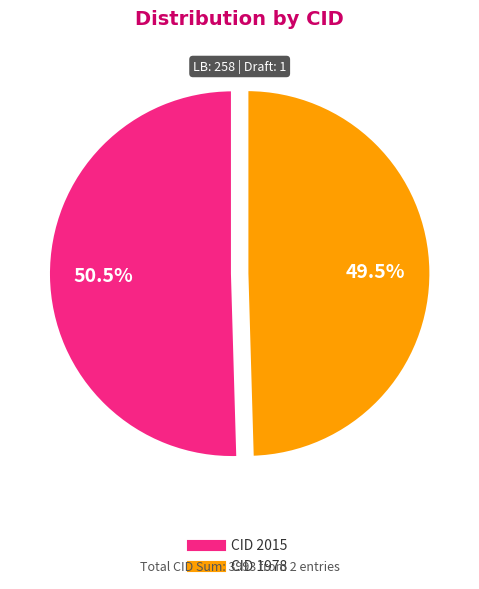

What percentage do CID 1978 and CID 2015 together represent?

100.0%